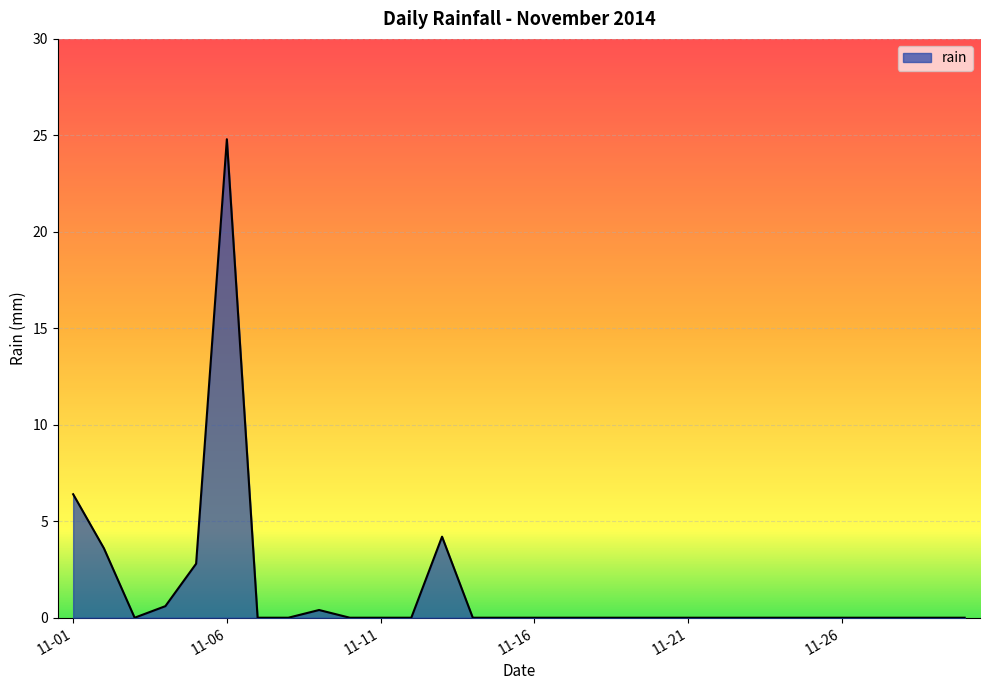

What is the difference between the maximum and minimum values?

24.8